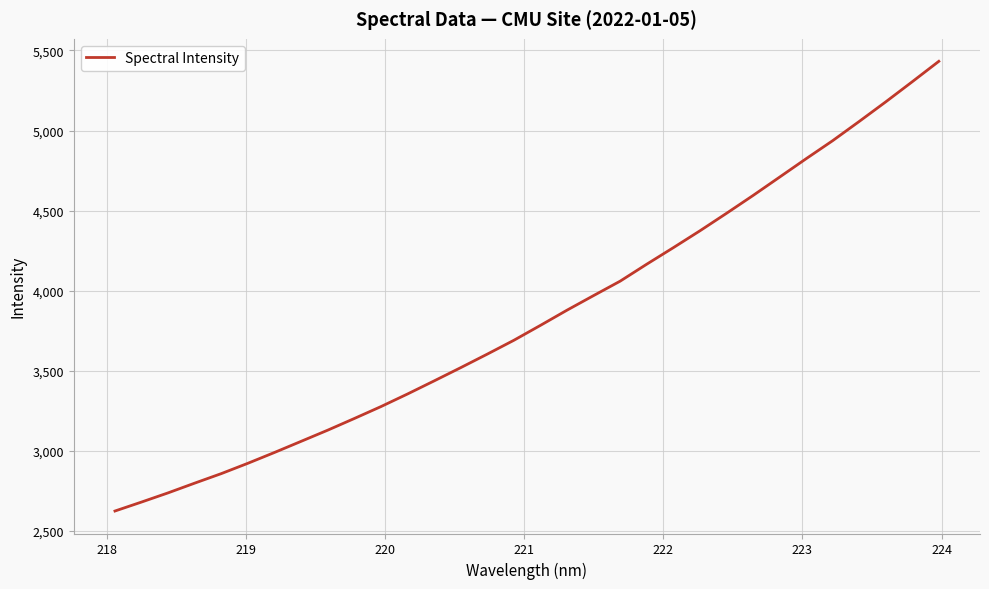

How many distinct data groups are displayed?

1